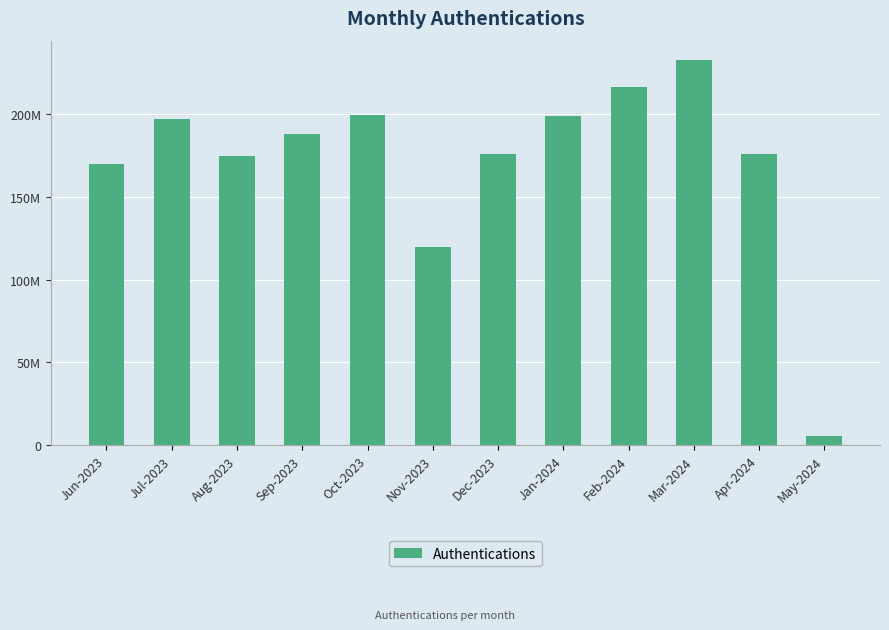

What position from the right is Dec-2023?

6